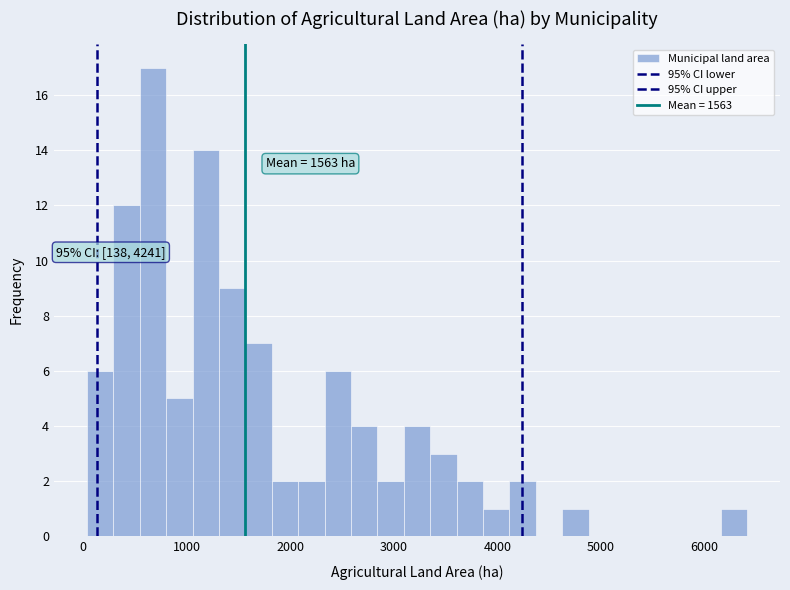

Around what value on the x-axis is the tallest bar? Give the approximate position of its centre, as read against the axis.

700